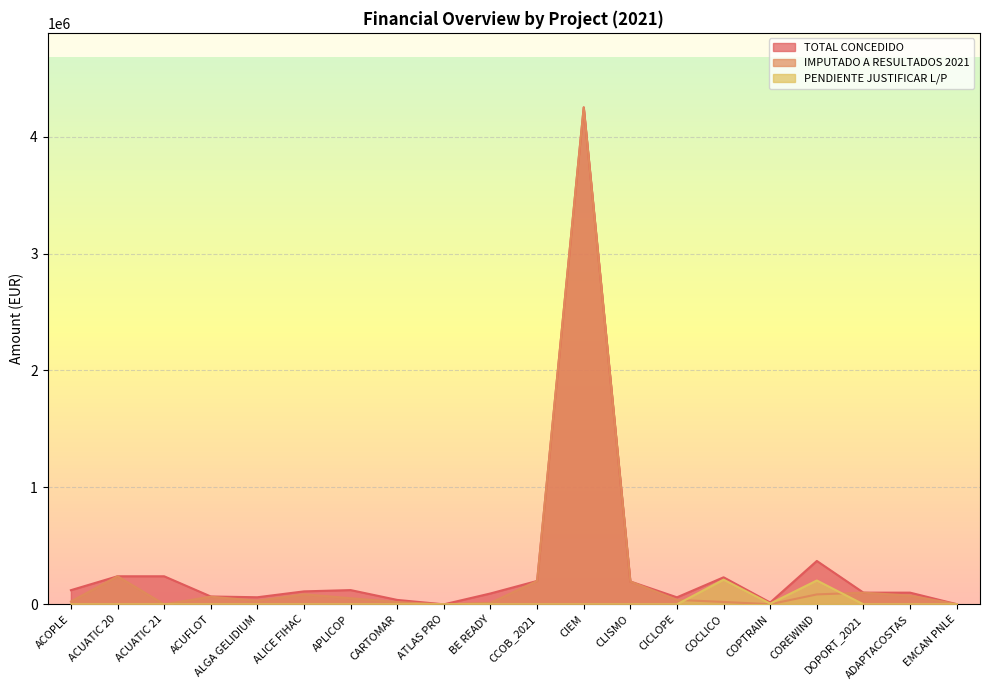

Rank the series by their average value, from lowest to highest.

PENDIENTE JUSTIFICAR L/P, IMPUTADO A RESULTADOS 2021, TOTAL CONCEDIDO